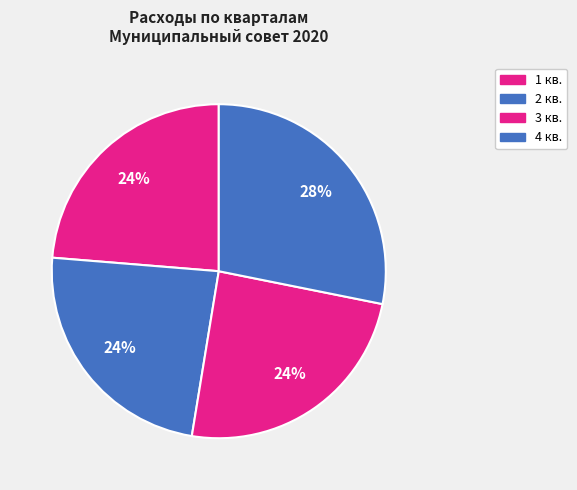

How many segments does this pie chart have?

4